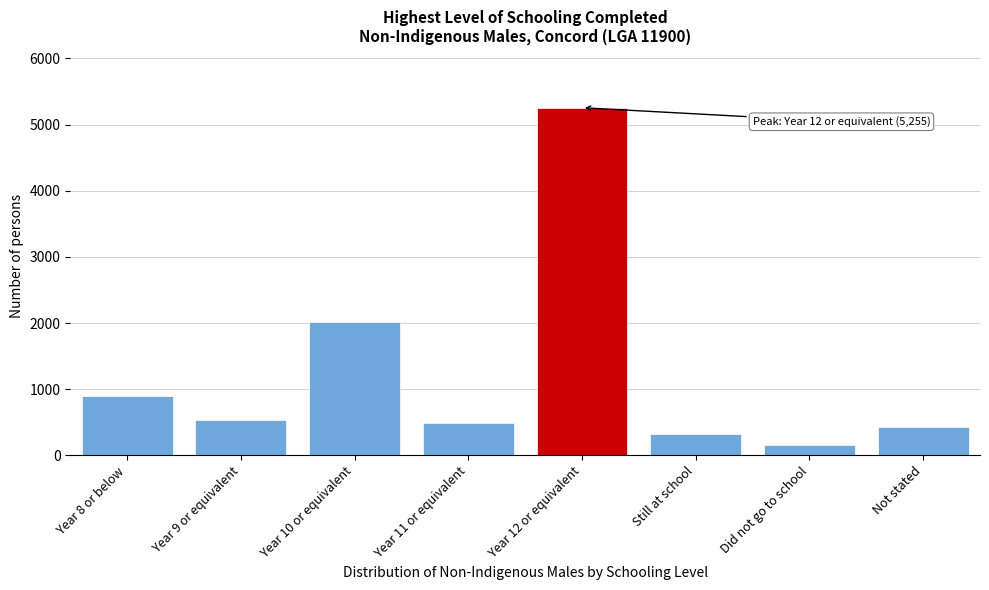

Reading right to left, extract all data points from this chart.

Not stated=422	Did not go to school=161	Still at school=317	Year 12 or equivalent=5255	Year 11 or equivalent=492	Year 10 or equivalent=2023	Year 9 or equivalent=534	Year 8 or below=896